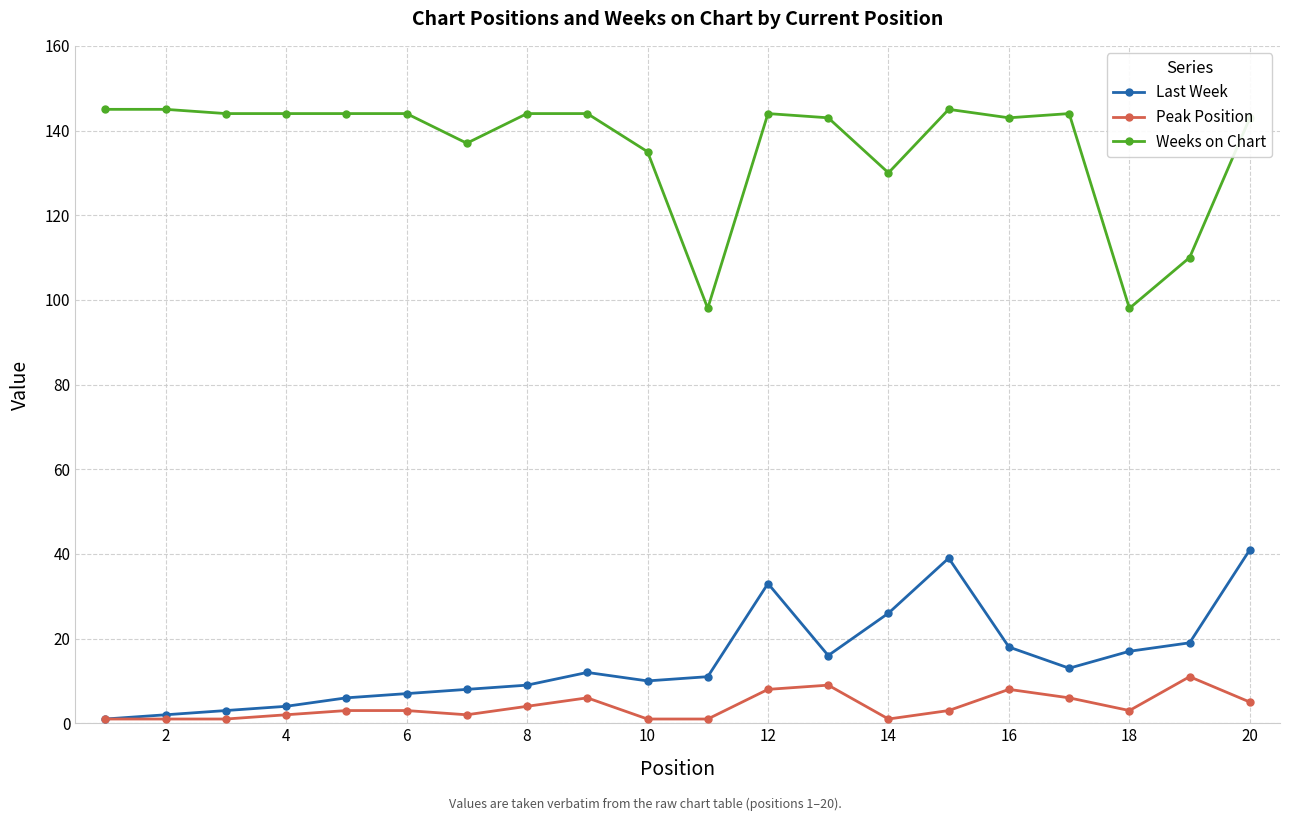

True or false: Peak Position and Weeks on Chart cross at least once.

False